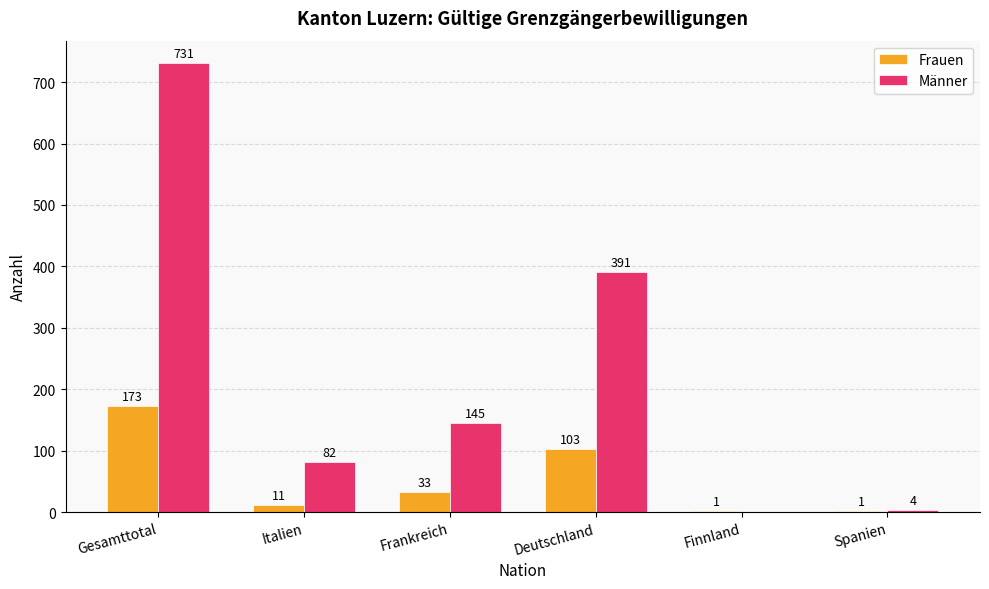

What is the greatest value displayed?

731